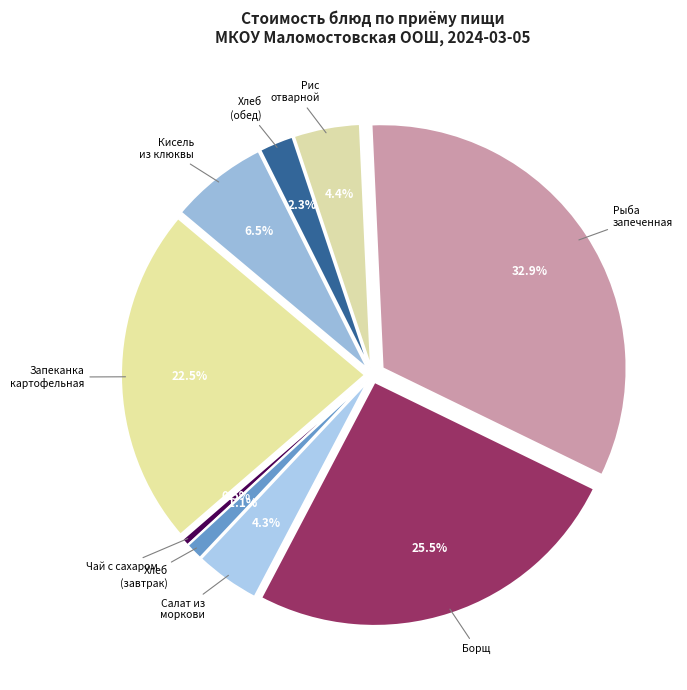

Rank the categories by value from lowest to highest.

Чай с сахаром, Хлеб ржано-пшеничный (завтрак), Хлеб ржано-пшеничный (обед), Салат из моркови с яблоками, Рис отварной, Кисель из клюквы, Запеканка картофельная с говядиной, Борщ с капустой и картофелем со сметаной, Рыба запеченная в сметанном соусе